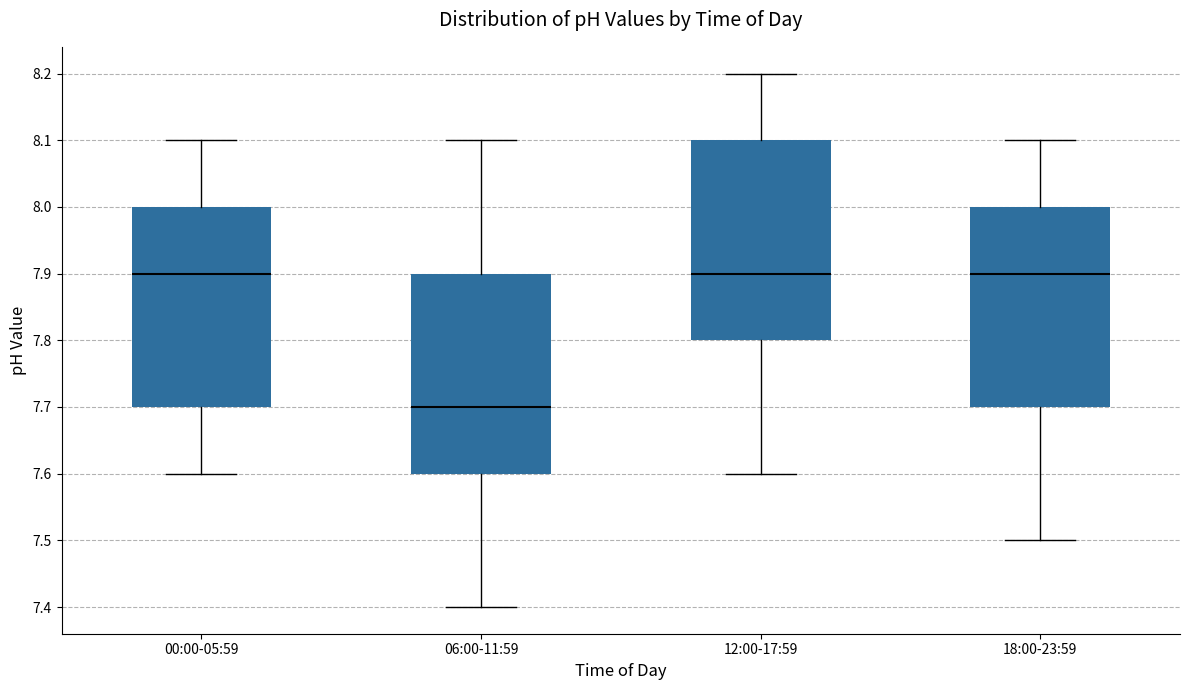

Where does the upper whisker of the box for 12:00-17:59 end on the y-axis? The values are not printed on the chart, so give them approximately, as read against the axis.

8.2